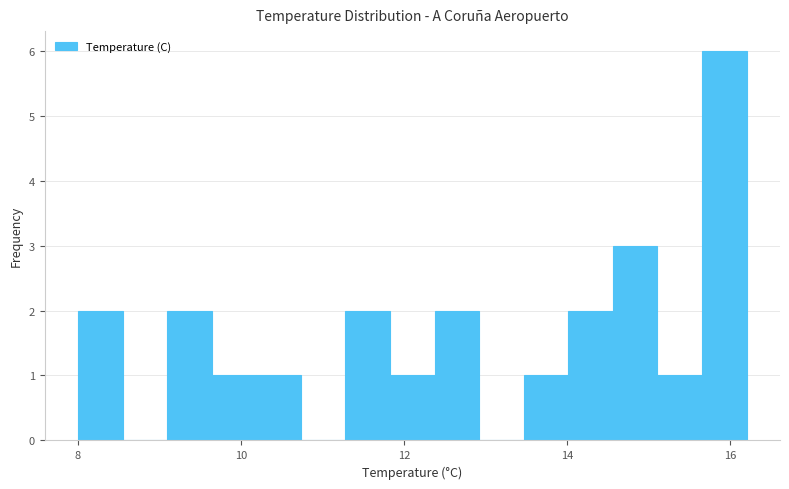

Read against the x-axis, roughly where is the centre of the tallest bar?

16.0